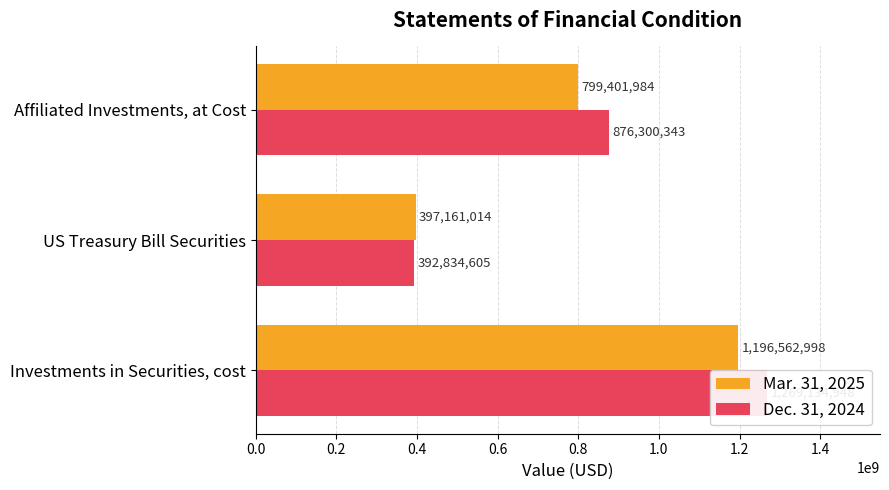

List the series in order of their overall mean, lowest first.

Mar. 31, 2025, Dec. 31, 2024